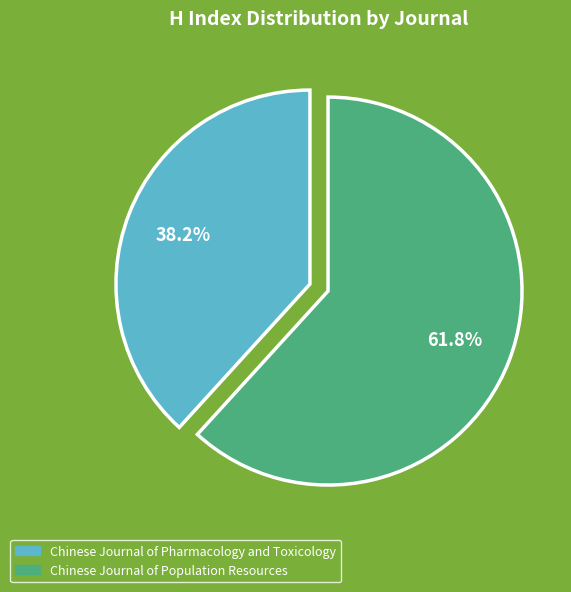

Does Chinese Journal of Pharmacology and Toxicology account for over 50% of the chart?

No